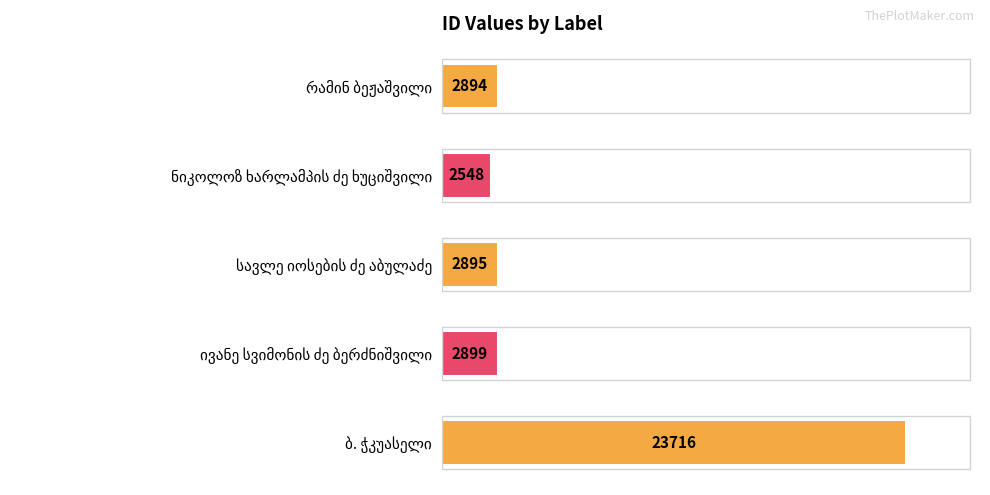

What is the value of the 2nd bar from the top?

2548